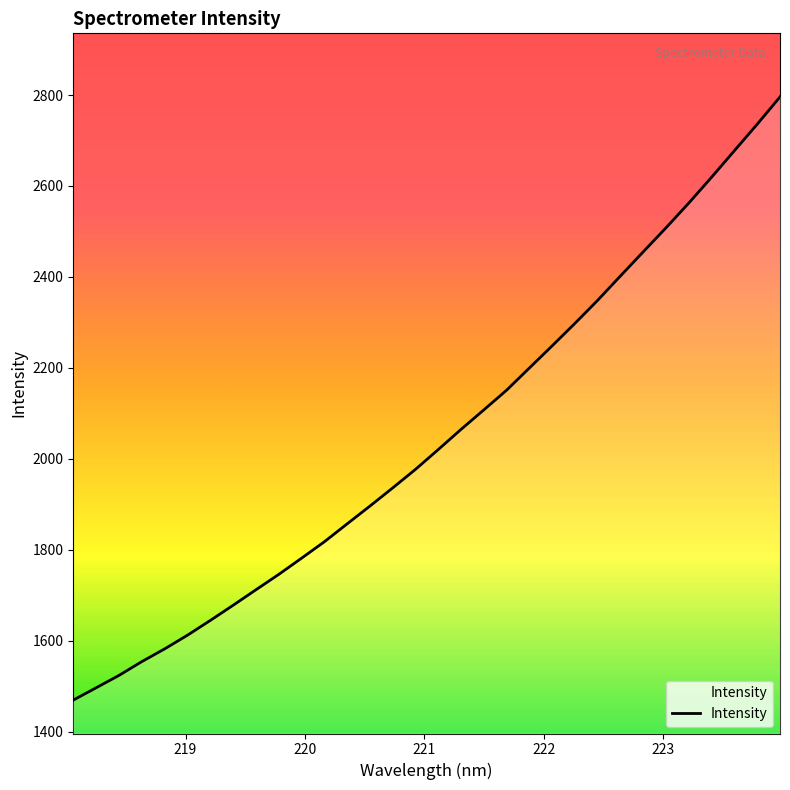

What is the greatest value displayed?

2795.8